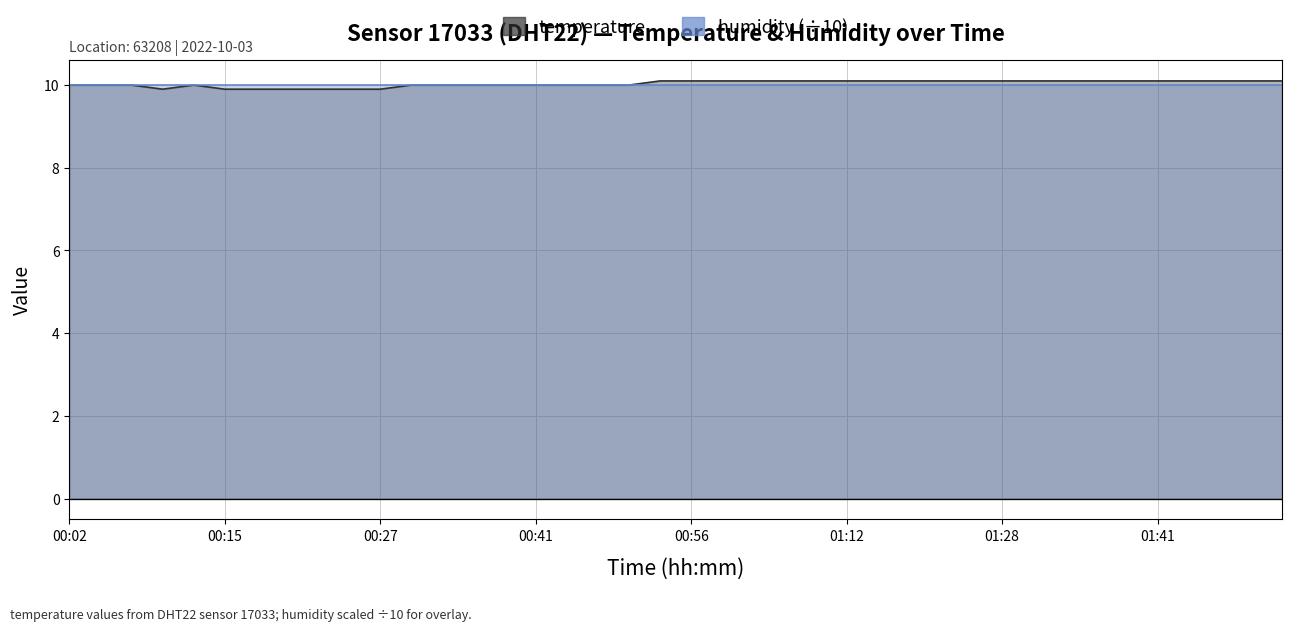

Which category has the highest value across all series?

00:54